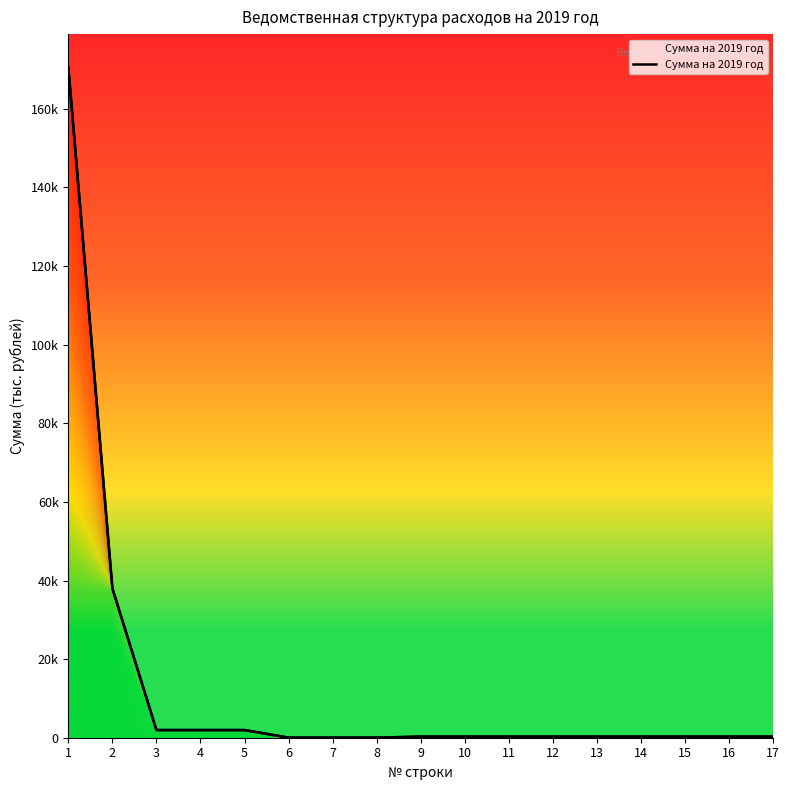

List the labels in order of value, largest first.

1, 2, 3, 4, 5, 9, 10, 11, 12, 13, 14, 15, 16, 17, 6, 7, 8